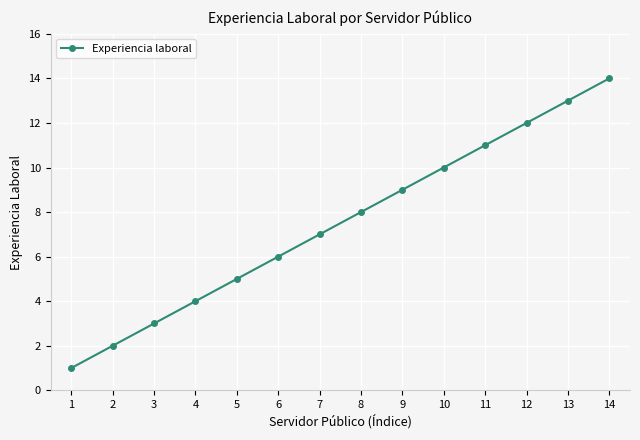

What is the sum of the values at 12 and 13?

25